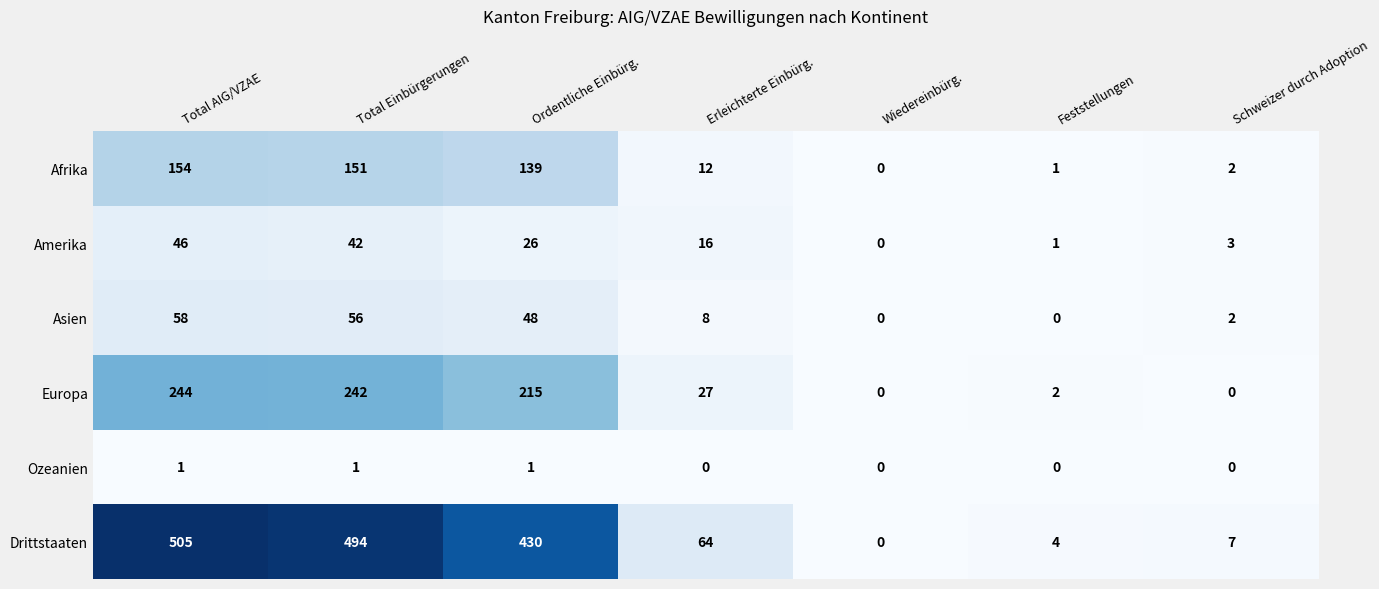

What is the total value across all series at Schweizer durch Adoption?

14